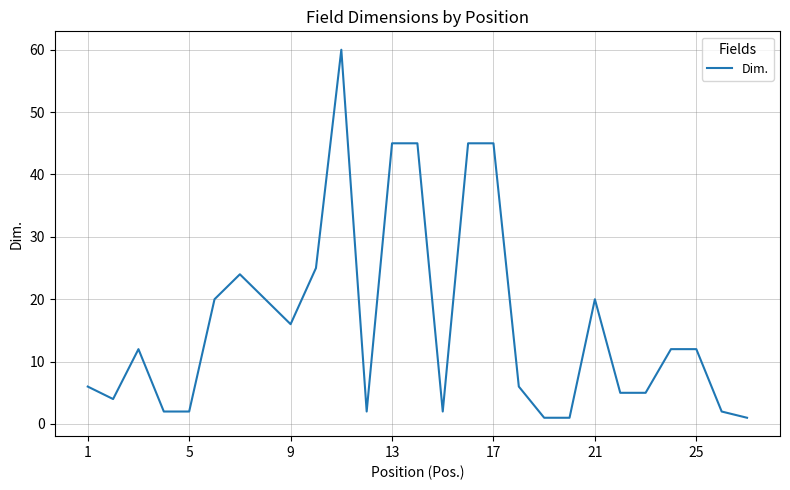

What is the greatest value displayed?

60